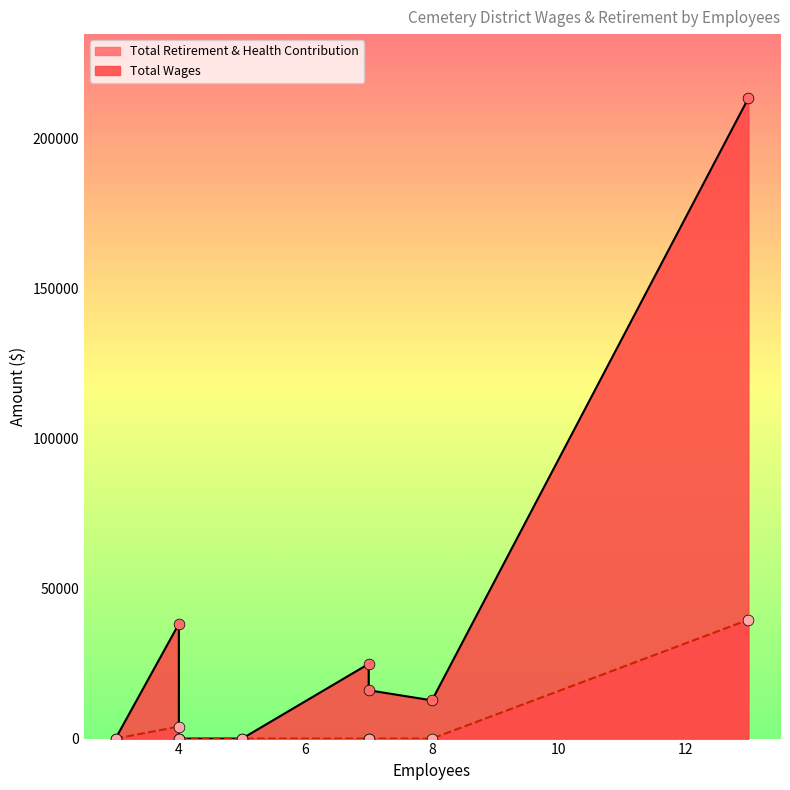

At which category is the sum across all series the highest?

13